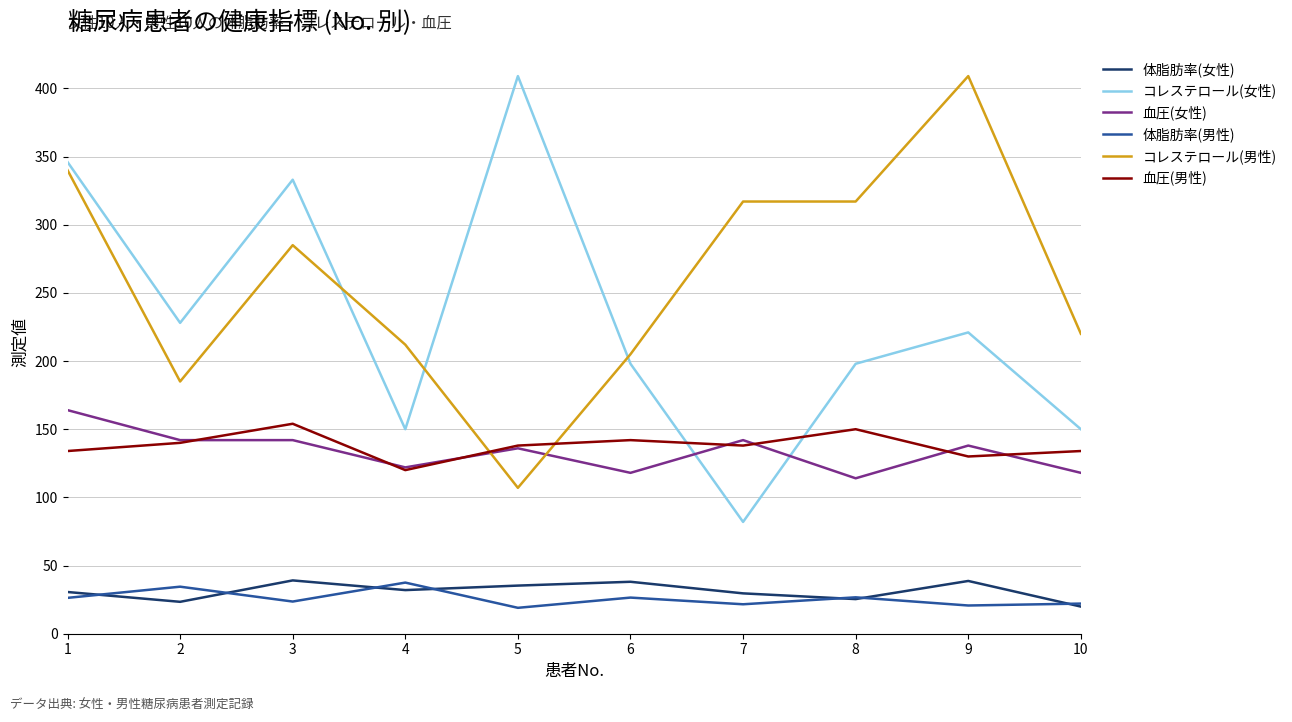

True or false: 血圧(男性) and コレステロール(女性) cross at least once.

True